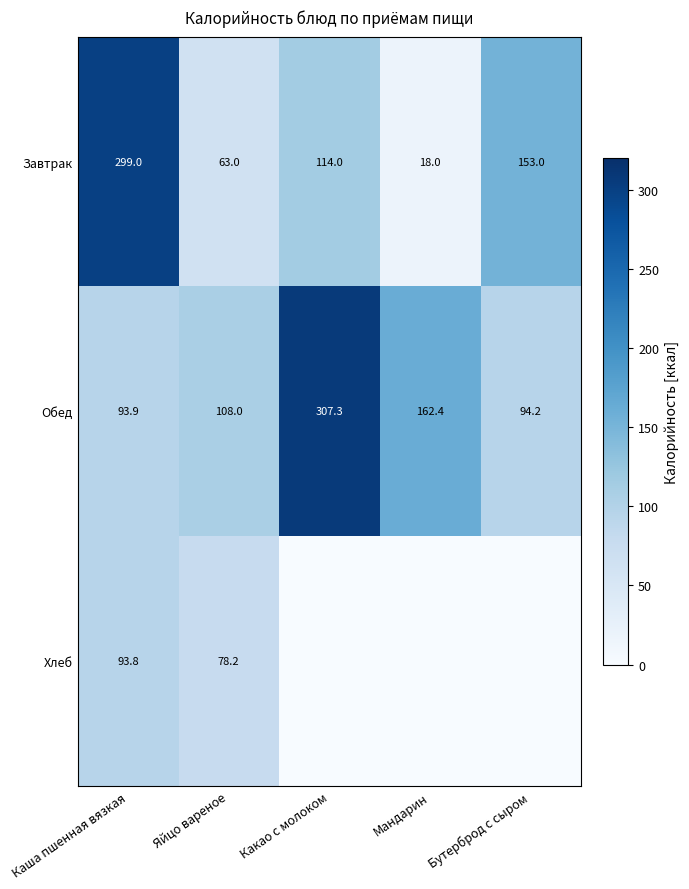

Which category has the lowest value across all series?

Какао с молоком